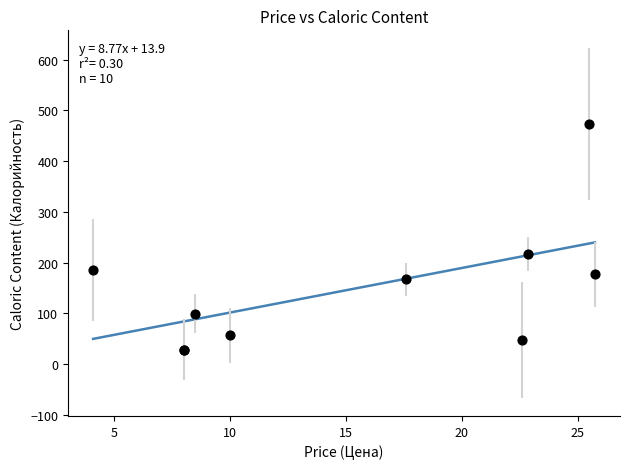

What Y value in the scatter plot is closest to 250?

217.4